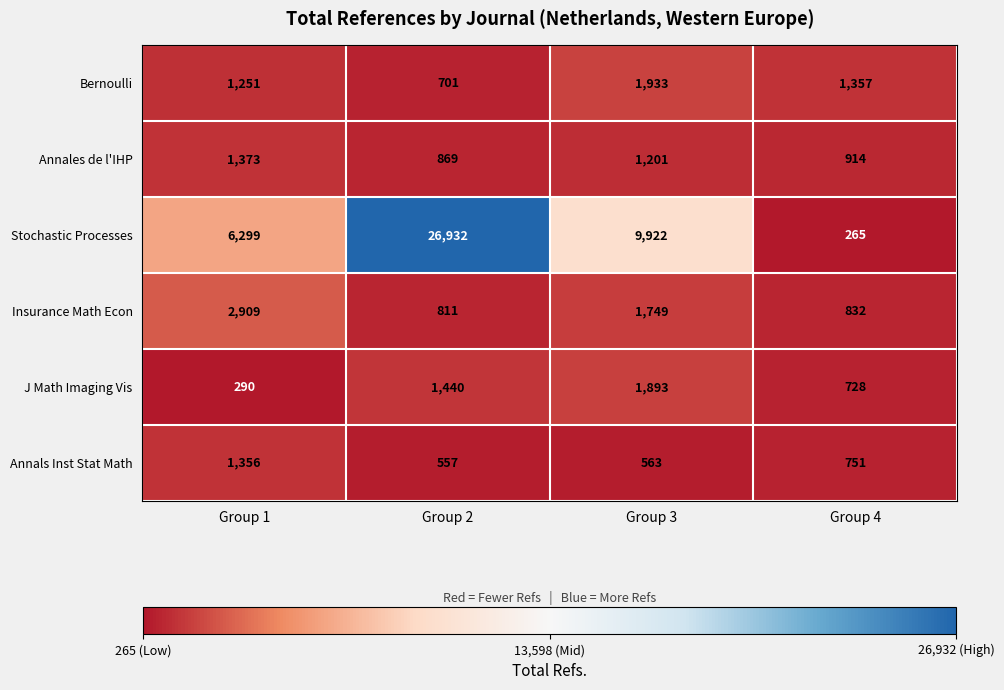

Which category has the highest value in the J Math Imaging Vis series?

Group 3